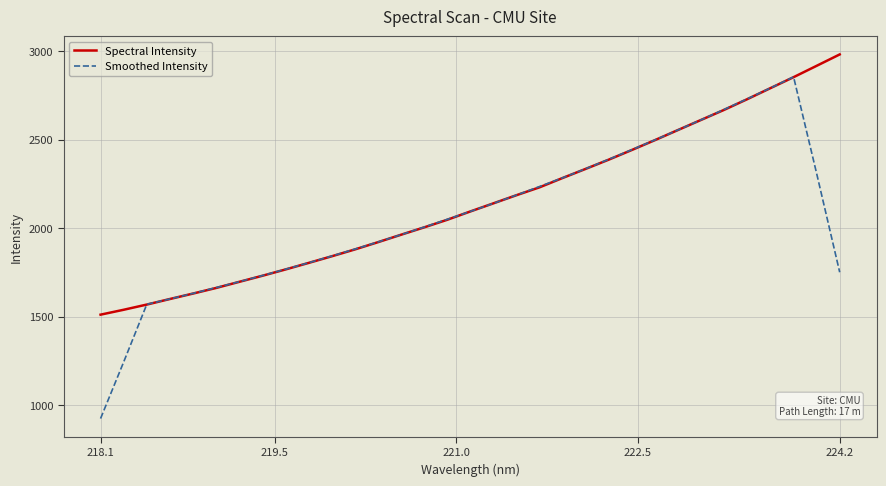

List the series in order of their overall mean, lowest first.

Smoothed Intensity, Spectral Intensity